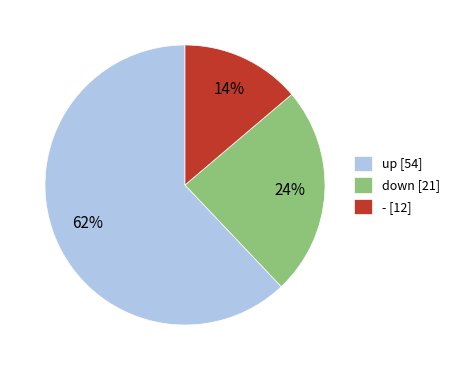

Between up and down, which is larger?

up